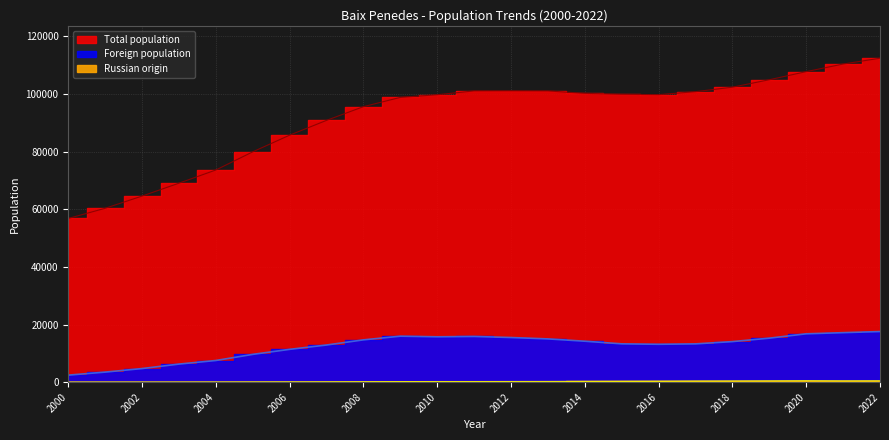

How many lines are shown in the chart?

3